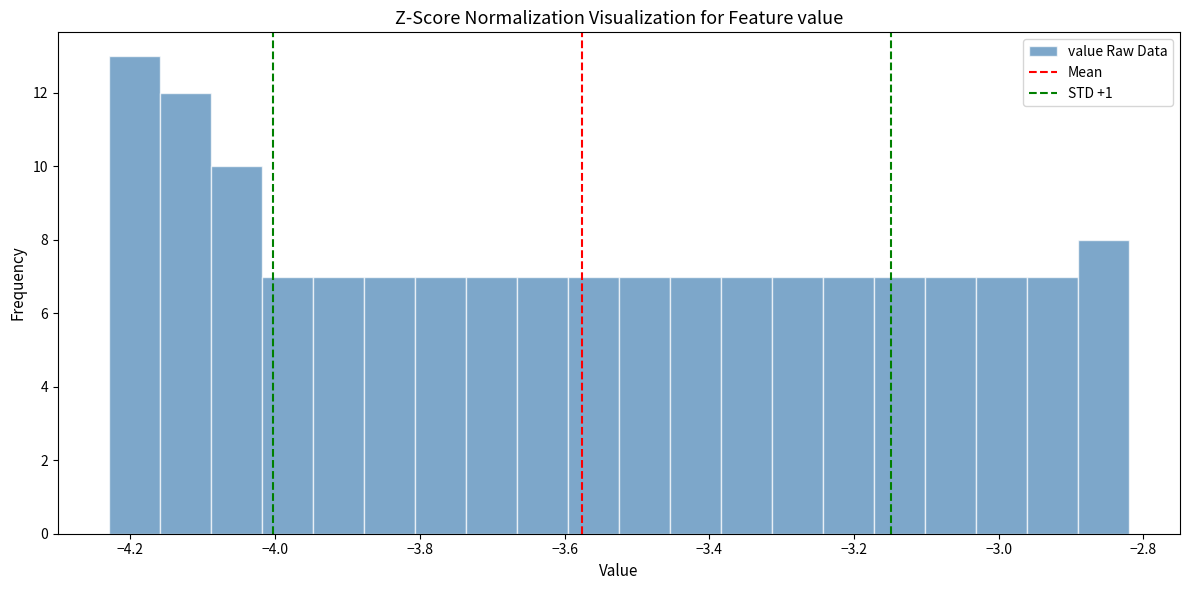

Read against the x-axis, roughly where is the centre of the tallest bar?

-4.20